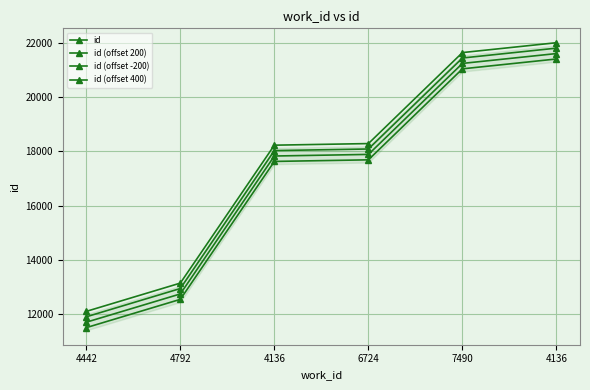

What is the label of the 1st point from the right?

4136